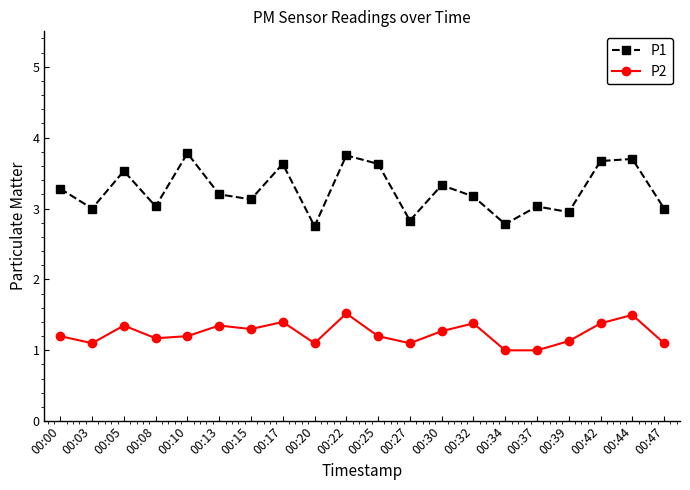

What is the maximum value for P2?

1.5